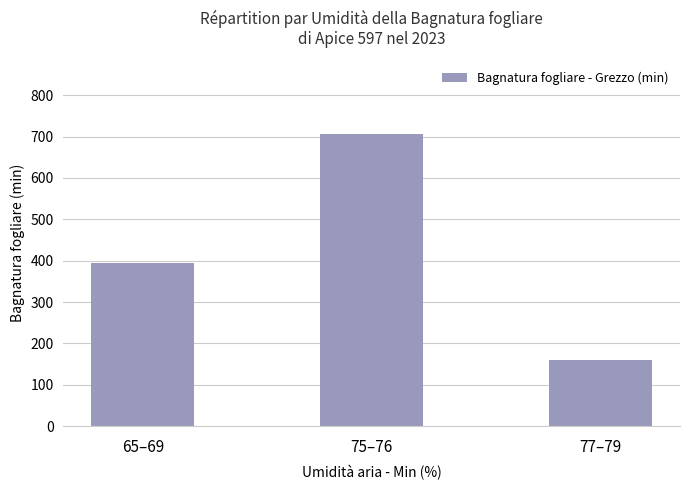

Which label corresponds to the smallest value in the chart?

77–79